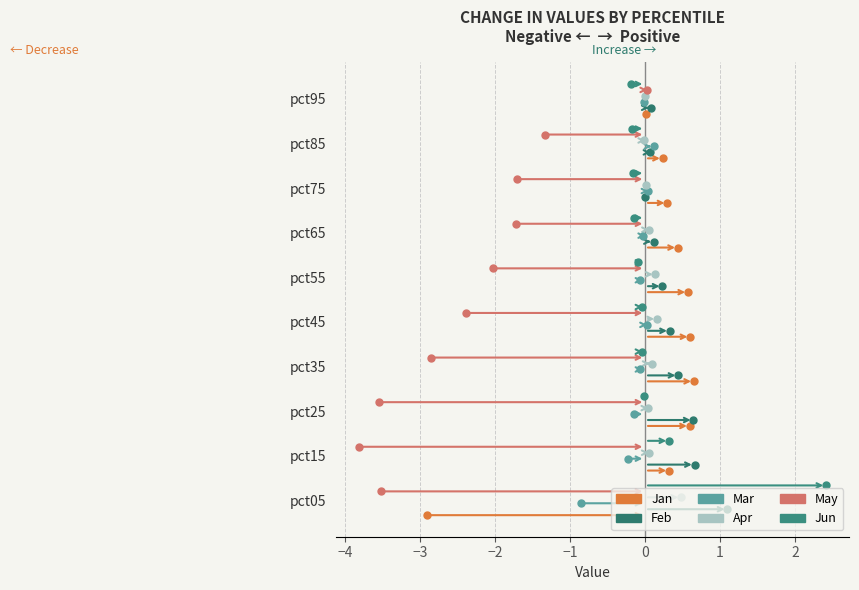

Which series has the largest range (max minus min)?

May